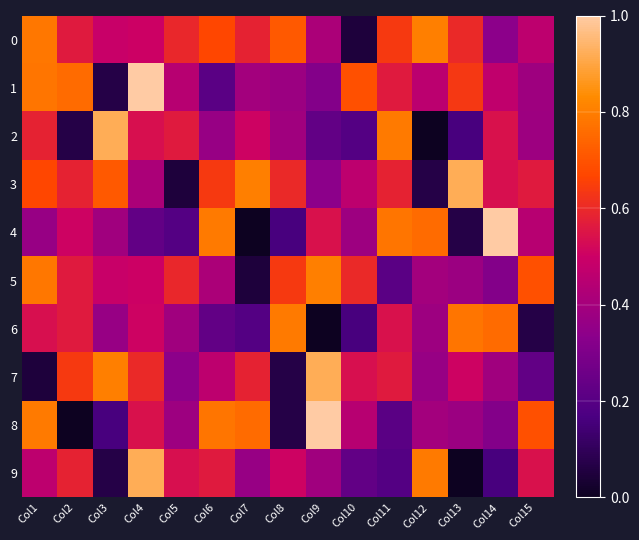

Reading left to right, list all the values displayed in this chart.

0: Col1=0.8	Col2=0.6	Col3=0.5	Col4=0.5	Col5=0.6	Col6=0.7	Col7=0.6	Col8=0.7	Col9=0.4	Col10=0.1	Col11=0.6	Col12=0.8	Col13=0.6	Col14=0.3	Col15=0.5
1: Col1=0.8	Col2=0.8	Col3=0.1	Col4=1.0	Col5=0.4	Col6=0.2	Col7=0.4	Col8=0.4	Col9=0.3	Col10=0.7	Col11=0.6	Col12=0.5	Col13=0.6	Col14=0.5	Col15=0.4
2: Col1=0.6	Col2=0.1	Col3=0.9	Col4=0.5	Col5=0.6	Col6=0.4	Col7=0.5	Col8=0.4	Col9=0.2	Col10=0.2	Col11=0.8	Col12=0.0	Col13=0.2	Col14=0.5	Col15=0.4
3: Col1=0.7	Col2=0.6	Col3=0.7	Col4=0.4	Col5=0.1	Col6=0.6	Col7=0.8	Col8=0.6	Col9=0.3	Col10=0.5	Col11=0.6	Col12=0.1	Col13=0.9	Col14=0.5	Col15=0.6
4: Col1=0.4	Col2=0.5	Col3=0.4	Col4=0.2	Col5=0.2	Col6=0.8	Col7=0.0	Col8=0.2	Col9=0.5	Col10=0.4	Col11=0.8	Col12=0.8	Col13=0.1	Col14=1.0	Col15=0.4
5: Col1=0.8	Col2=0.6	Col3=0.5	Col4=0.5	Col5=0.6	Col6=0.4	Col7=0.1	Col8=0.6	Col9=0.8	Col10=0.6	Col11=0.2	Col12=0.4	Col13=0.4	Col14=0.3	Col15=0.7
6: Col1=0.5	Col2=0.6	Col3=0.4	Col4=0.5	Col5=0.4	Col6=0.2	Col7=0.2	Col8=0.8	Col9=0.0	Col10=0.2	Col11=0.5	Col12=0.4	Col13=0.8	Col14=0.8	Col15=0.1
7: Col1=0.1	Col2=0.6	Col3=0.8	Col4=0.6	Col5=0.3	Col6=0.5	Col7=0.6	Col8=0.1	Col9=0.9	Col10=0.5	Col11=0.6	Col12=0.4	Col13=0.5	Col14=0.4	Col15=0.2
8: Col1=0.8	Col2=0.0	Col3=0.2	Col4=0.5	Col5=0.4	Col6=0.8	Col7=0.8	Col8=0.1	Col9=1.0	Col10=0.4	Col11=0.2	Col12=0.4	Col13=0.4	Col14=0.3	Col15=0.7
9: Col1=0.5	Col2=0.6	Col3=0.1	Col4=0.9	Col5=0.5	Col6=0.6	Col7=0.4	Col8=0.5	Col9=0.4	Col10=0.2	Col11=0.2	Col12=0.8	Col13=0.0	Col14=0.2	Col15=0.5